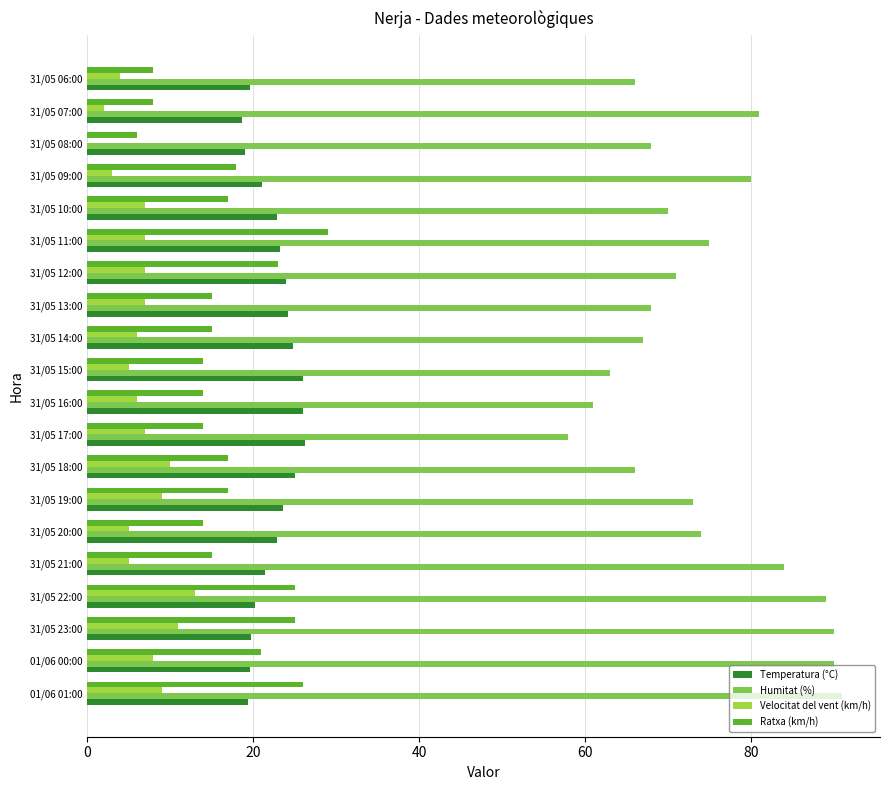

What is the sum of the Humitat (%) values at 31/05 19:00 and 31/05 15:00?

136.0